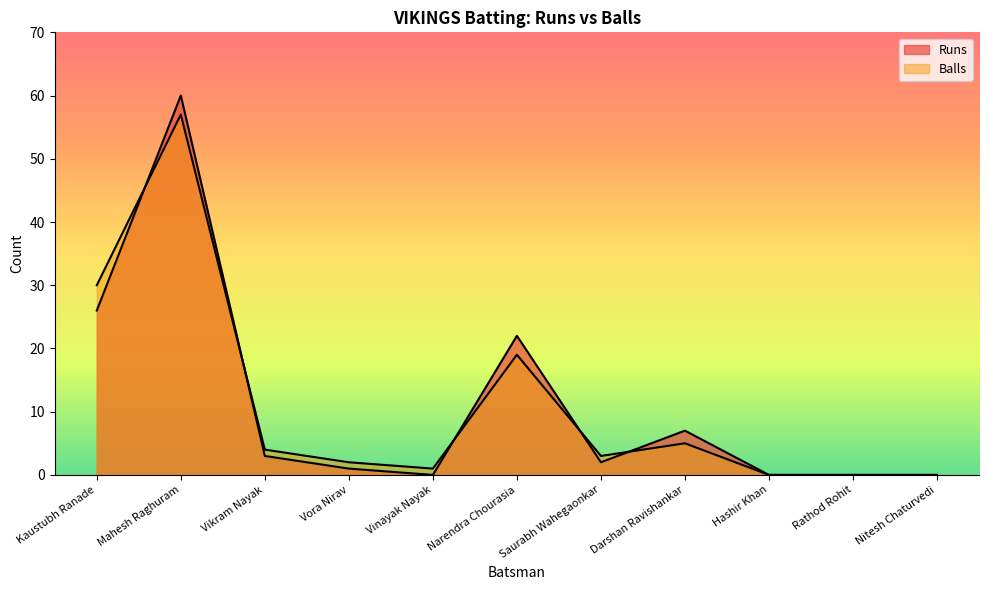

Which has a higher value, Vinayak Nayak or Rathod Rohit?

Vinayak Nayak